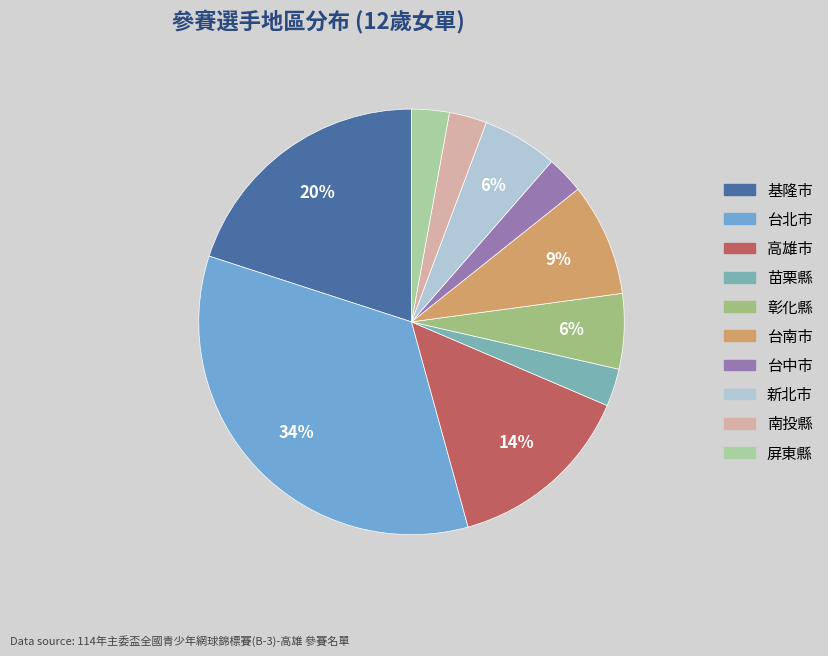

Is there any slice that represents more than half of the pie?

No